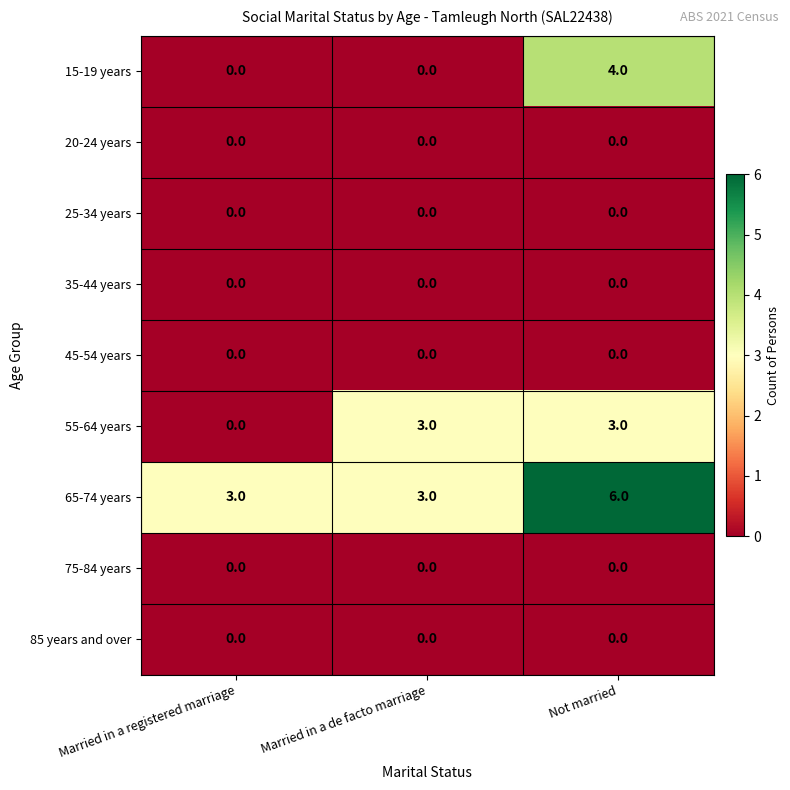

What is the spread (max minus min) of values at Married in a registered marriage?

3